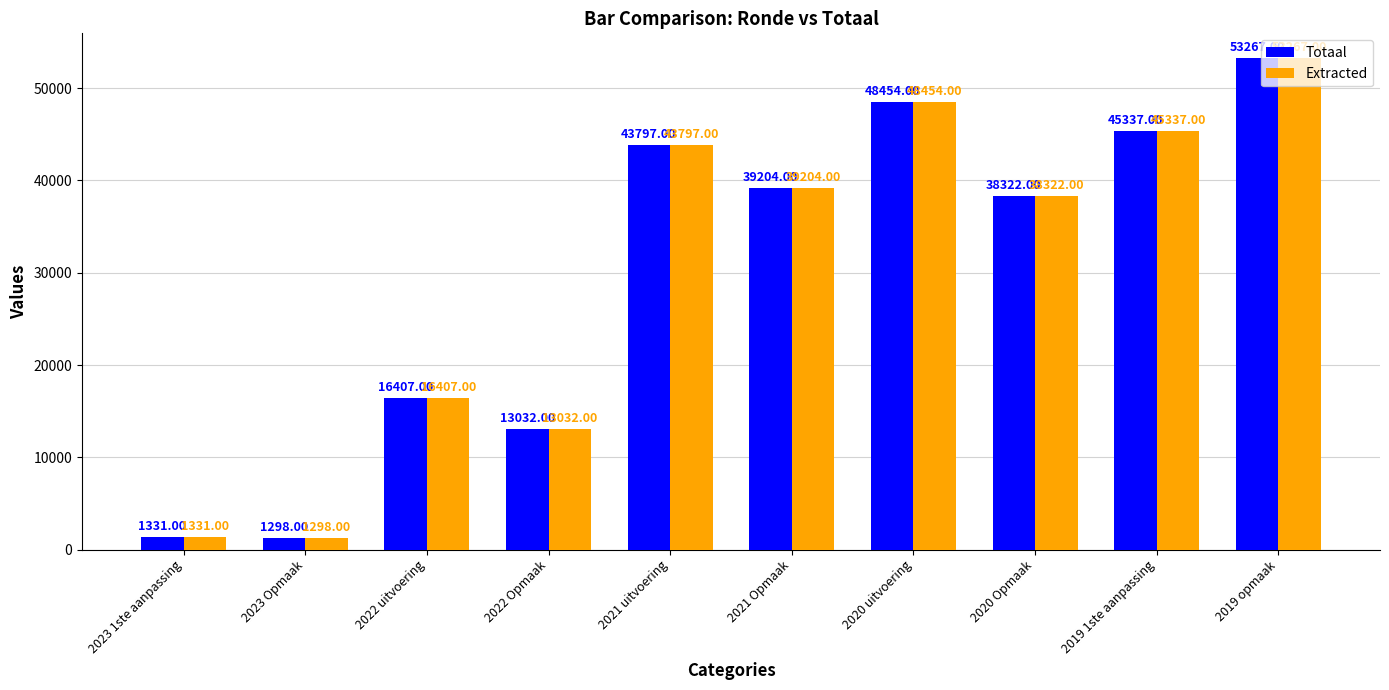

Are the bars horizontal?

No